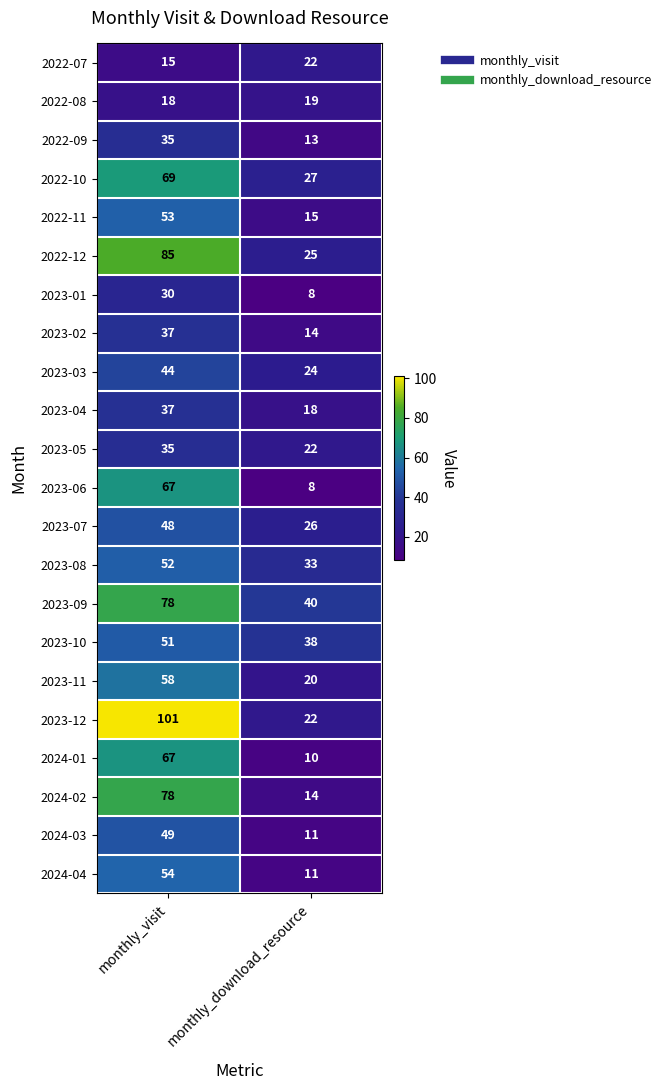

What is the total value across all series at monthly_download_resource?

440